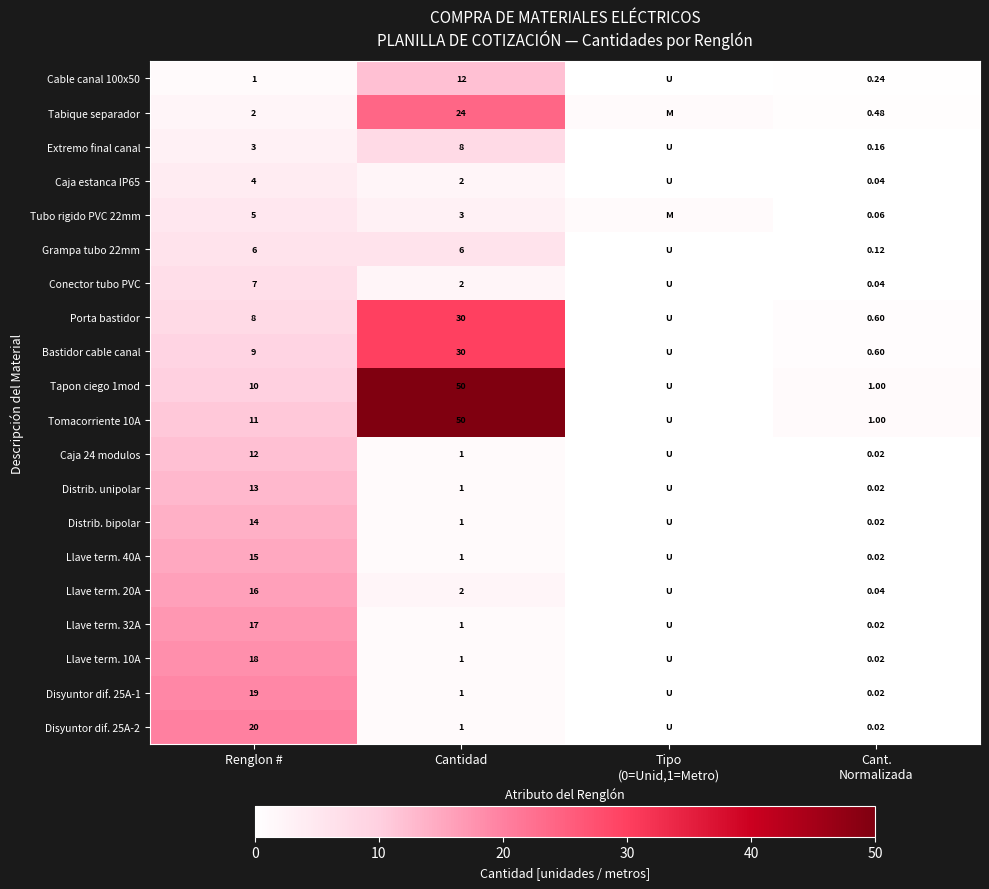

The Disyuntor dif. 25A-2 series shows 1.0 at Cantidad. True or false?

True